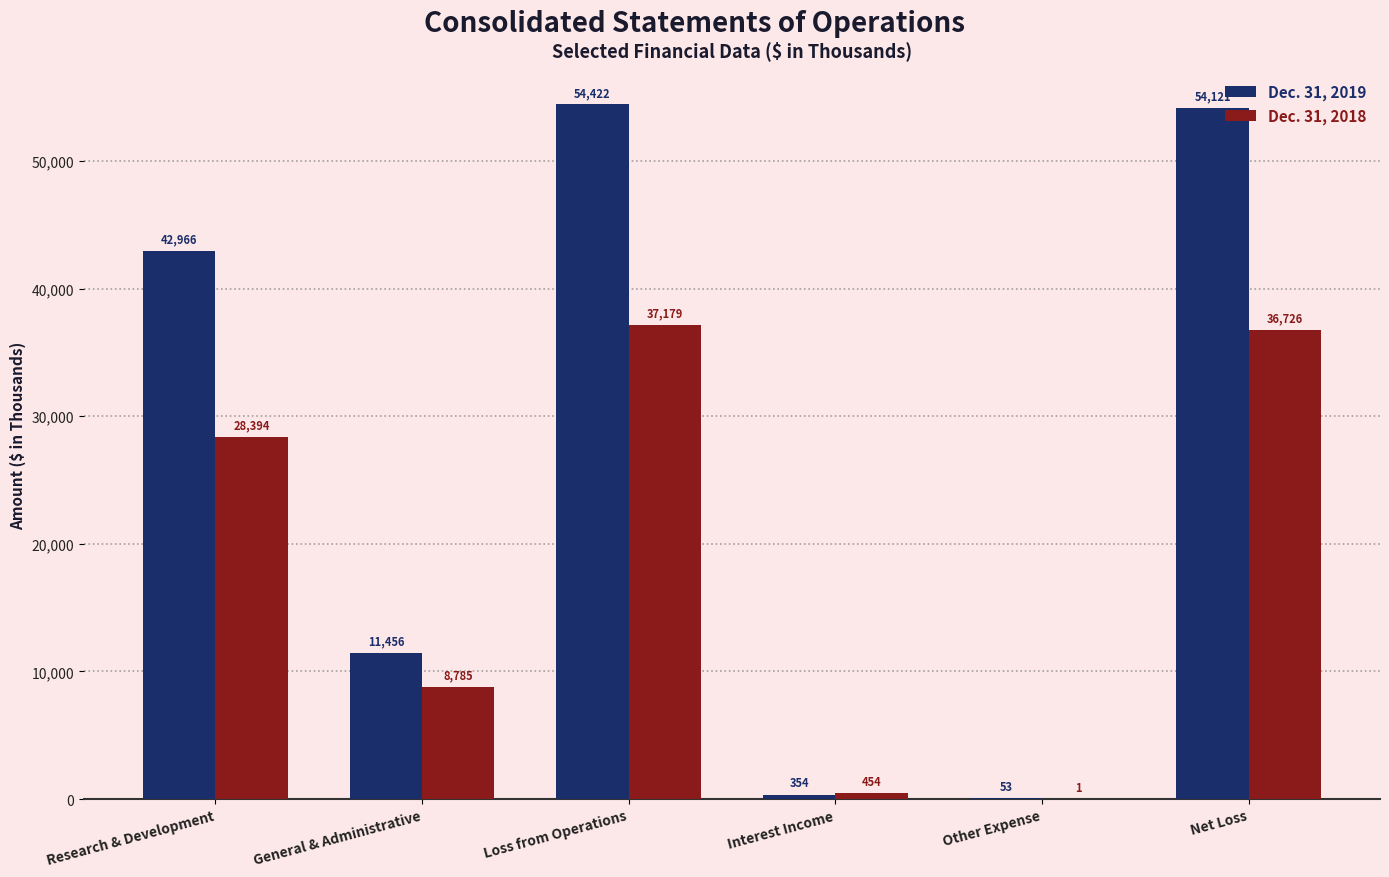

What is the difference between the Dec. 31, 2019 values at Loss from Operations and General & Administrative?

42966